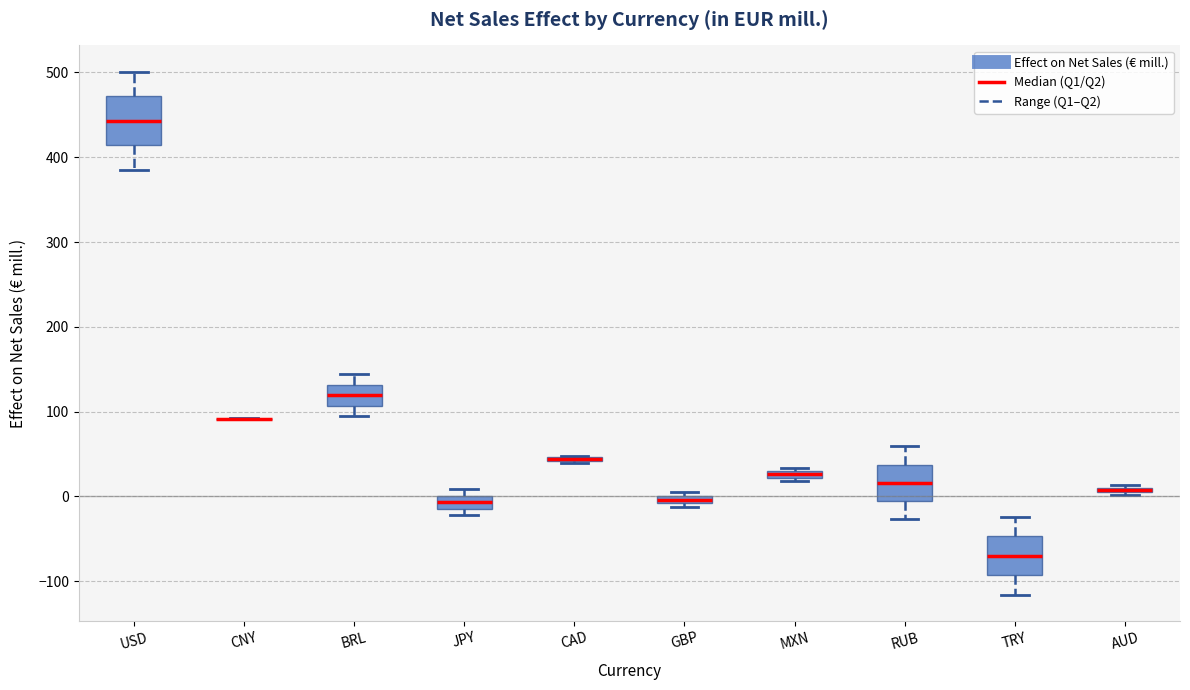

Which box is the tallest, from its lower edge to its upper edge?

USD